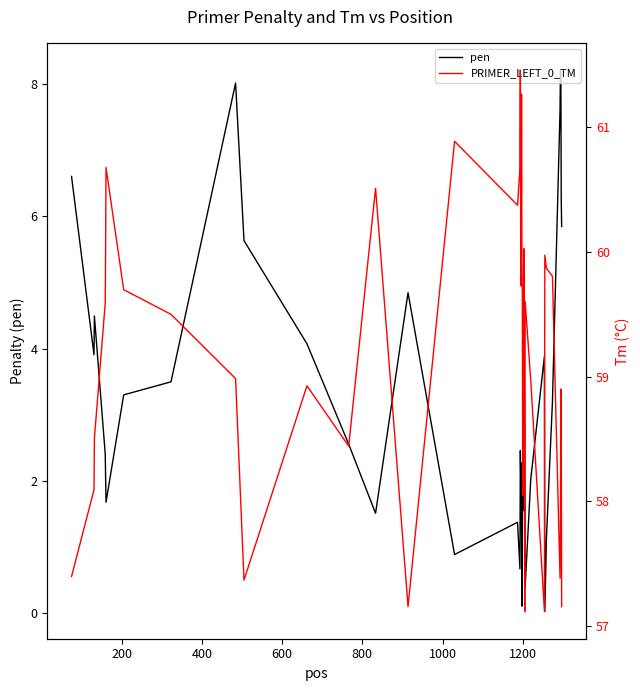

Which series has the largest range (max minus min)?

pen